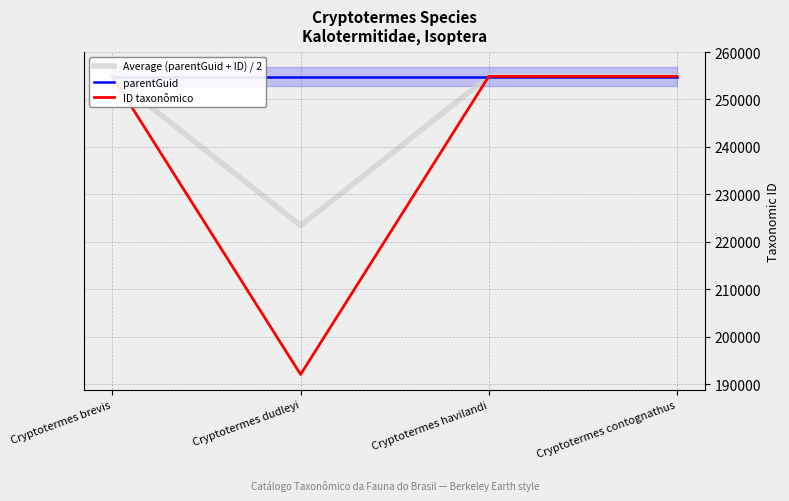

What is the sum of the Average (parentGuid + ID) / 2 values at Cryptotermes havilandi and Cryptotermes contognathus?

509692.5